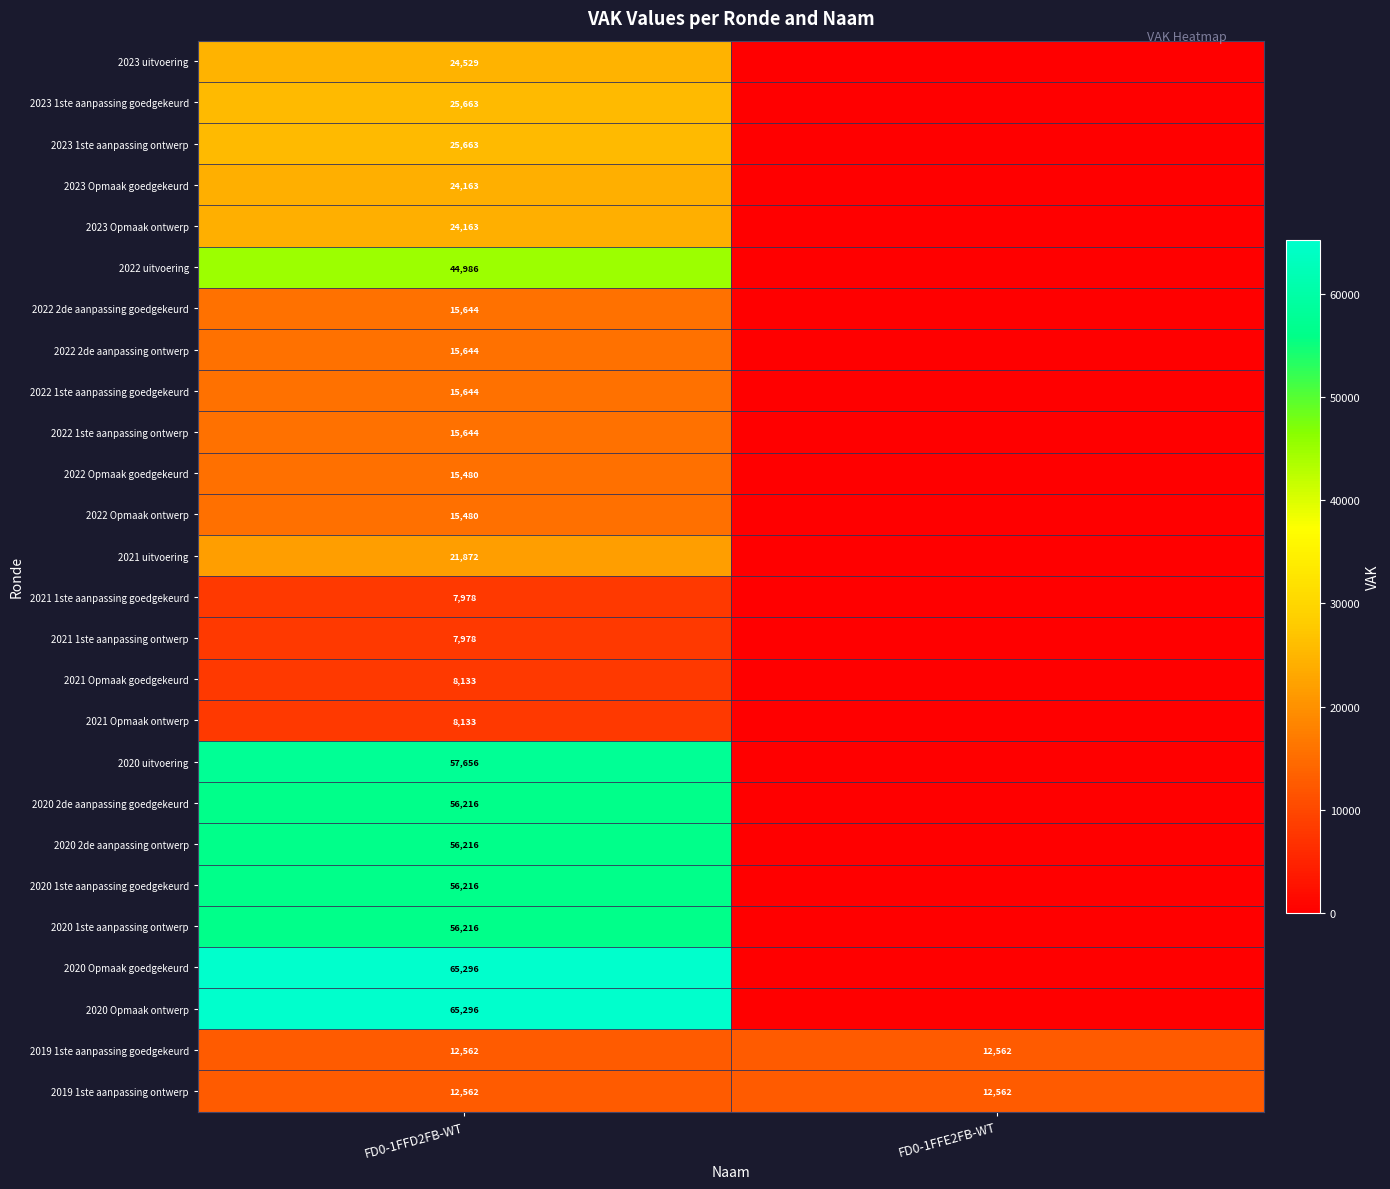

Is the value of 2020 Opmaak ontwerp at FD0-1FFD2FB-WT greater than the value of 2023 uitvoering at FD0-1FFD2FB-WT?

Yes